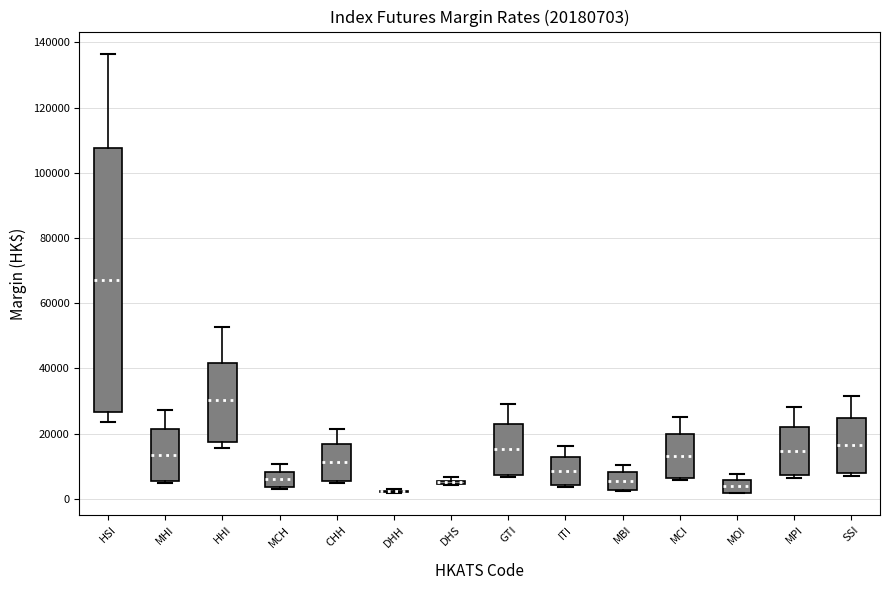

Where is the upper edge of the box for MBI on the y-axis? The values are not printed on the chart, so give them approximately, as read against the axis.

8000